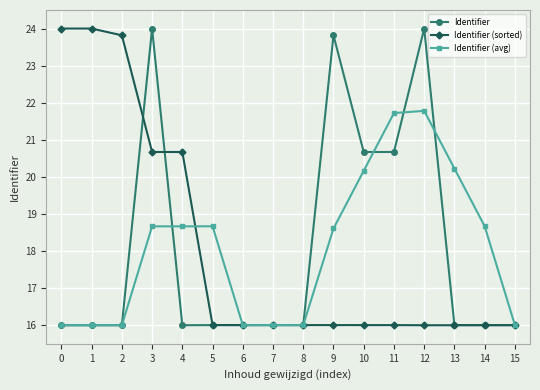

What are all the series names shown in the legend?

Identifier, Identifier (sorted), Identifier (avg)